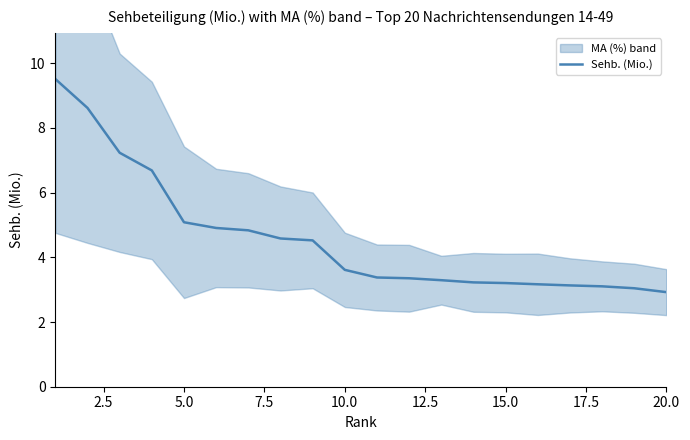

What is the value of the 6th point from the left?

4.9